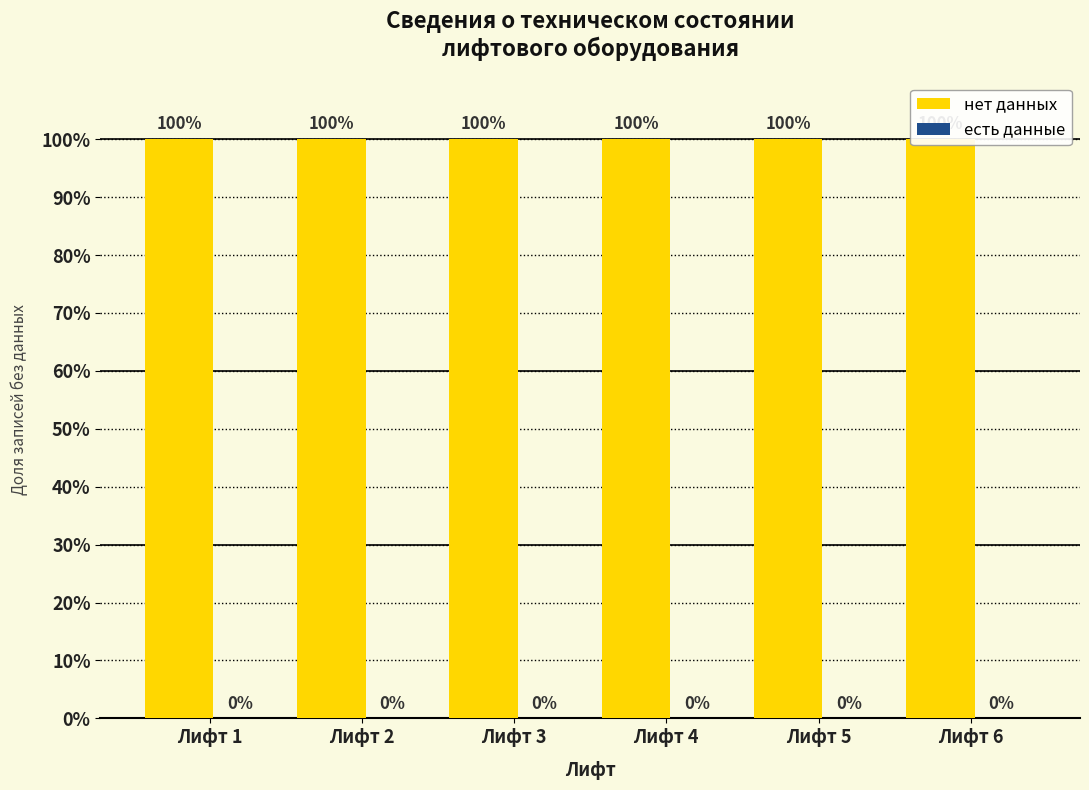

Is it true that нет данных equals 160 at Лифт 1?

False